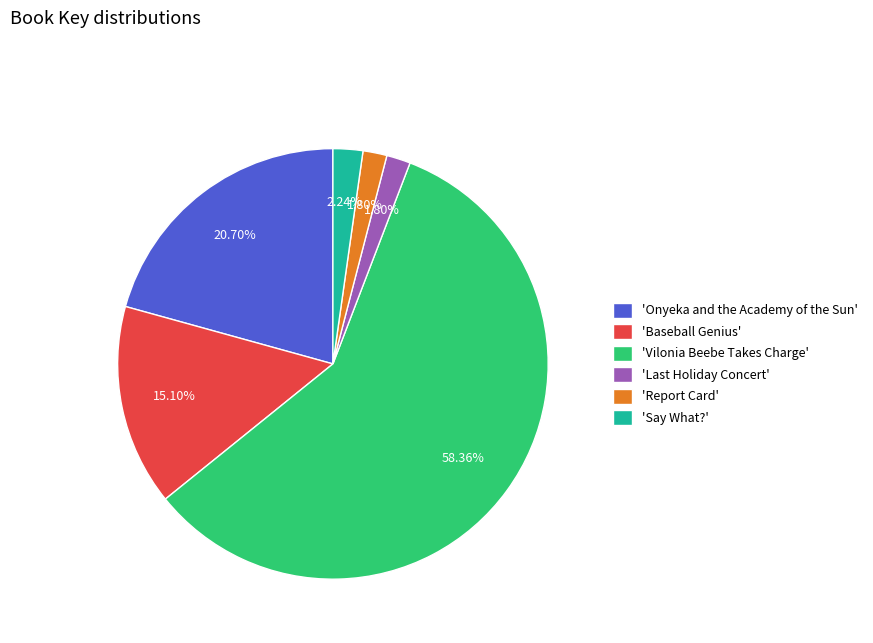

What is the largest slice in the pie chart?

'Vilonia Beebe Takes Charge'